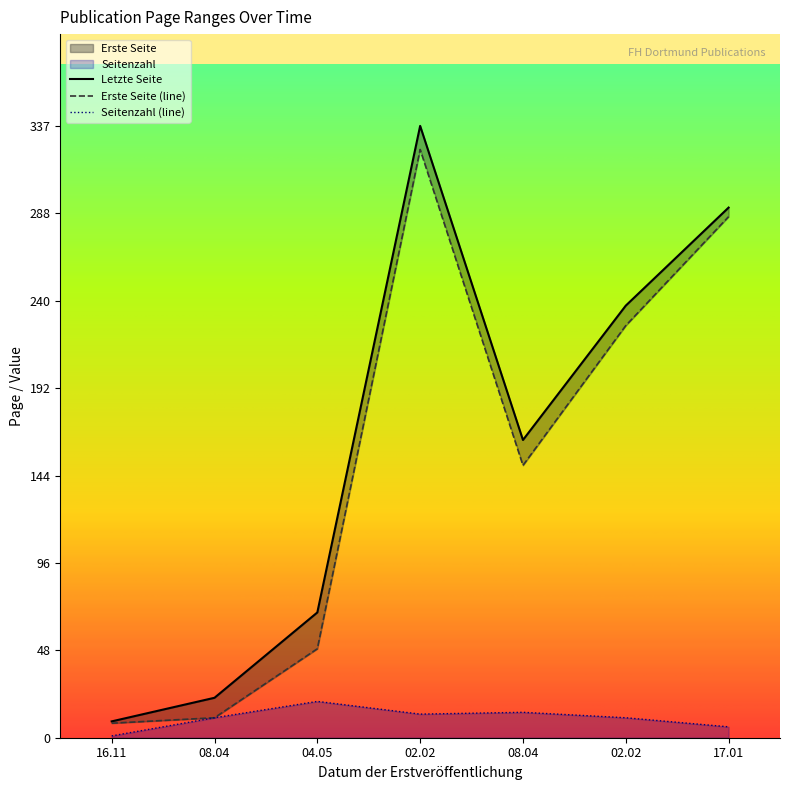

What is the difference between the second highest and second lowest values in the Erste Seite series?

276